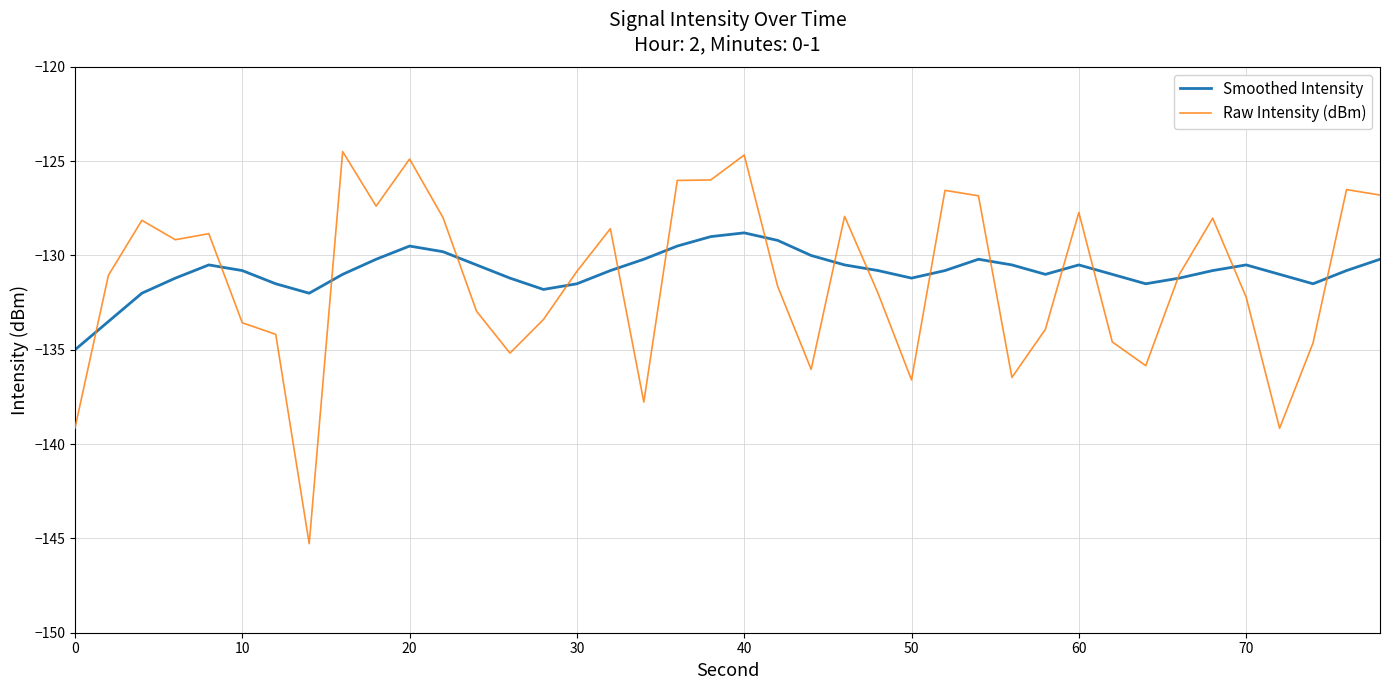

List the series in order of their peak value, lowest first.

Smoothed Intensity, Raw Intensity (dBm)